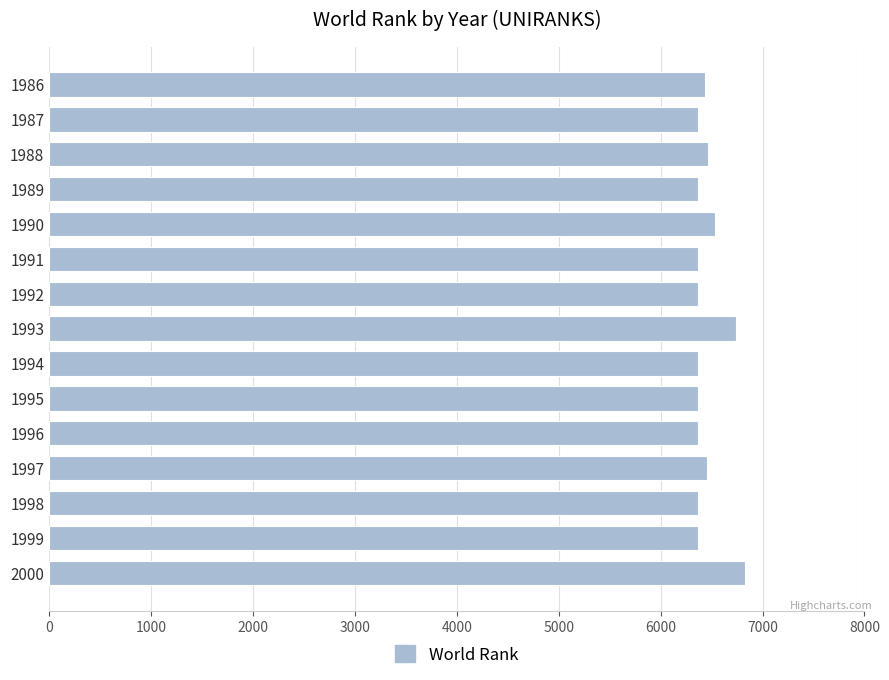

The value at 1991 is 11383. True or false?

False